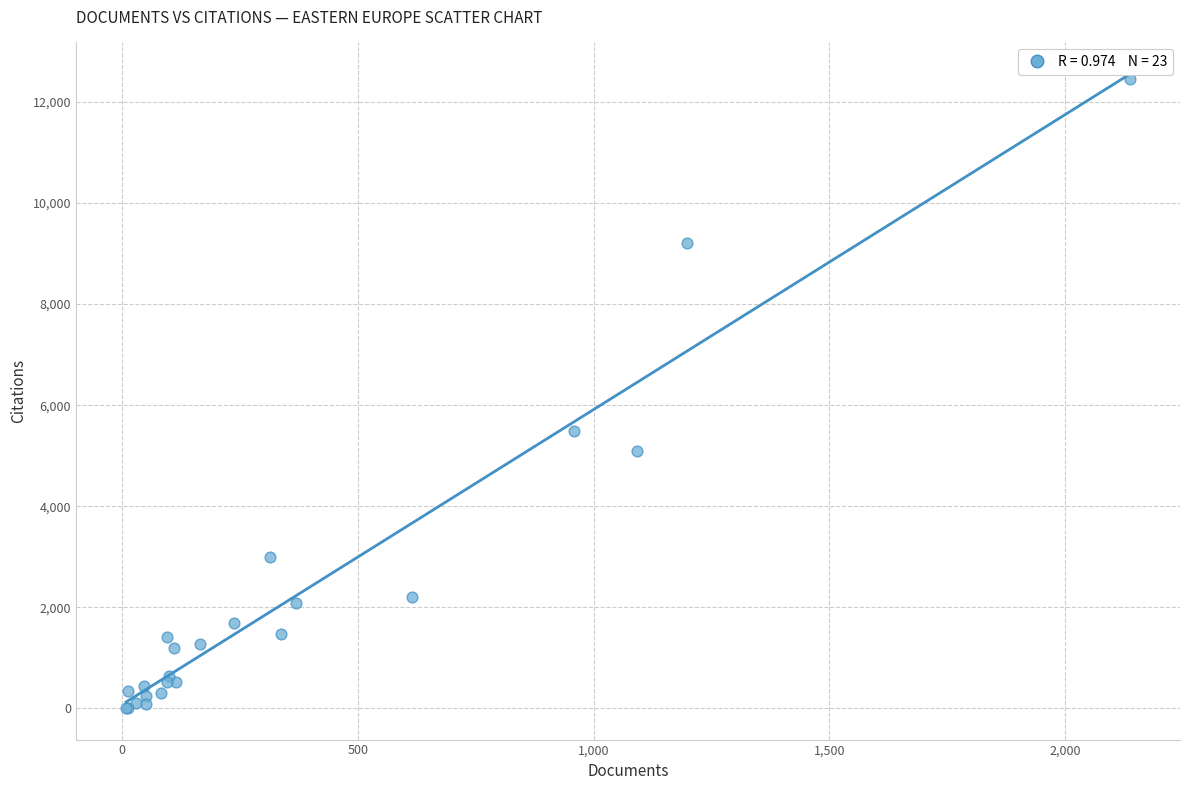

What Y value in the scatter plot is closest to 6228?

5482